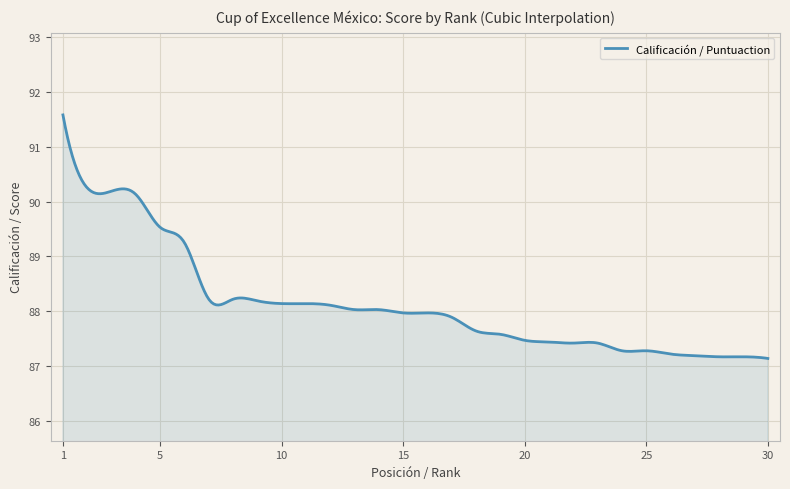

Reading left to right, what are all the values shown in this chart?

1=91.6	2=90.2	3=90.2	4=90.1	5=89.5	6=89.2	7=88.2	8=88.2	9=88.2	10=88.1	11=88.1	12=88.1	13=88.0	14=88.0	15=88.0	16=88.0	17=87.9	18=87.6	19=87.6	20=87.5	21=87.4	22=87.4	23=87.4	24=87.3	25=87.3	26=87.2	27=87.2	28=87.2	29=87.2	30=87.1